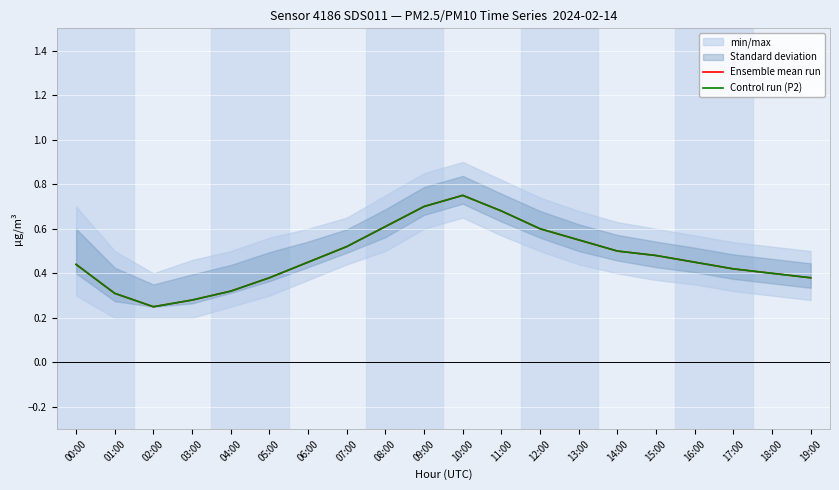

What is the sum of all Control run (P2) values?

9.5